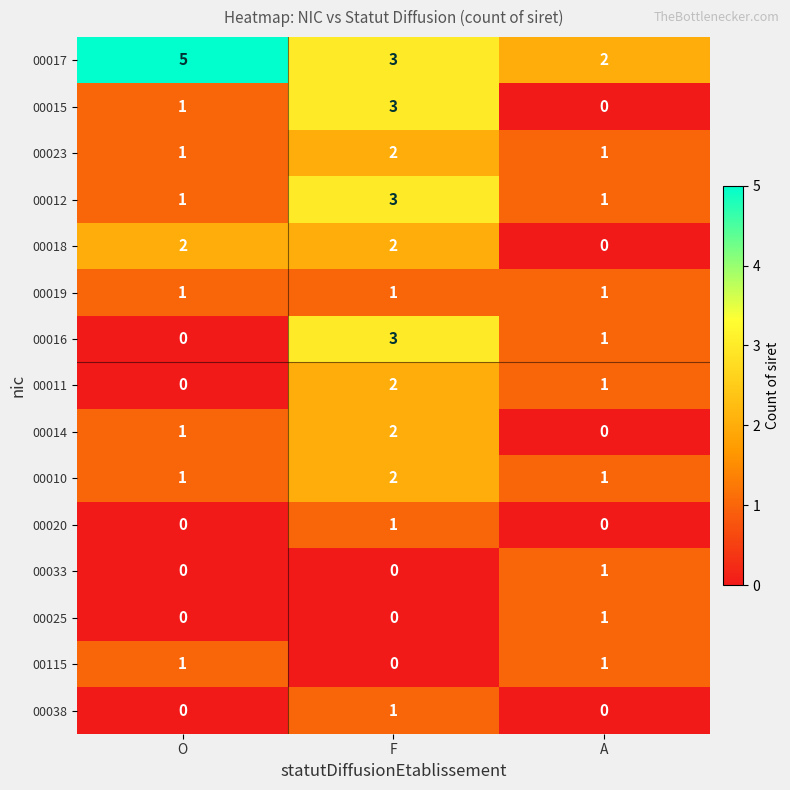

True or false: 00019 has a value of 1 at F.

True